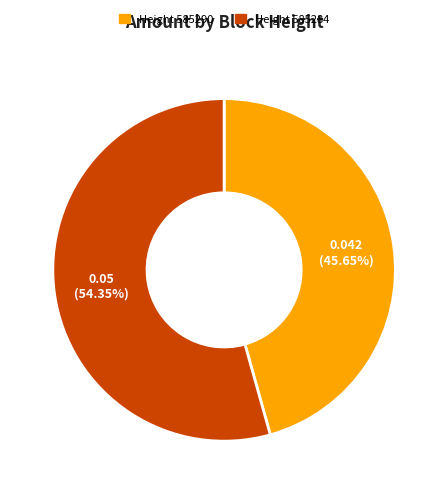

Count the number of slices in the pie.

2